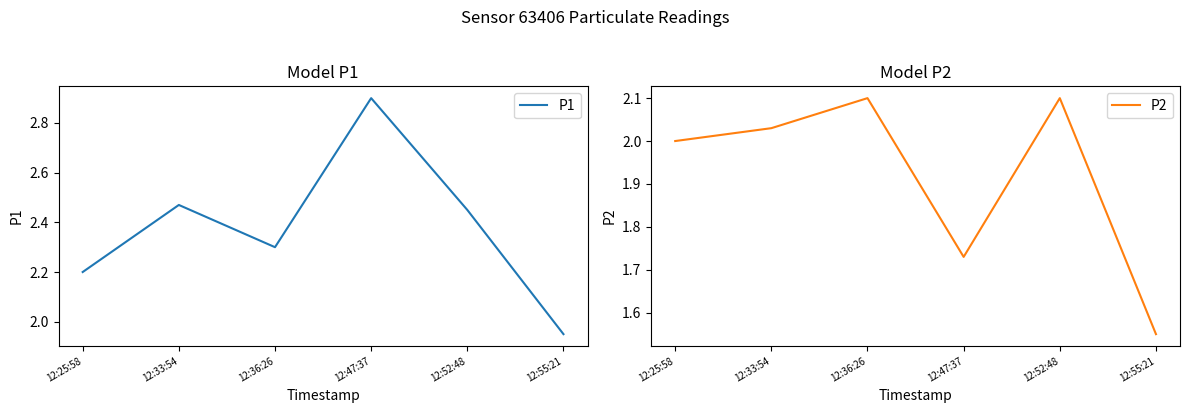

At 12:52:48, list the series in order from largest to smallest.

P1, P2